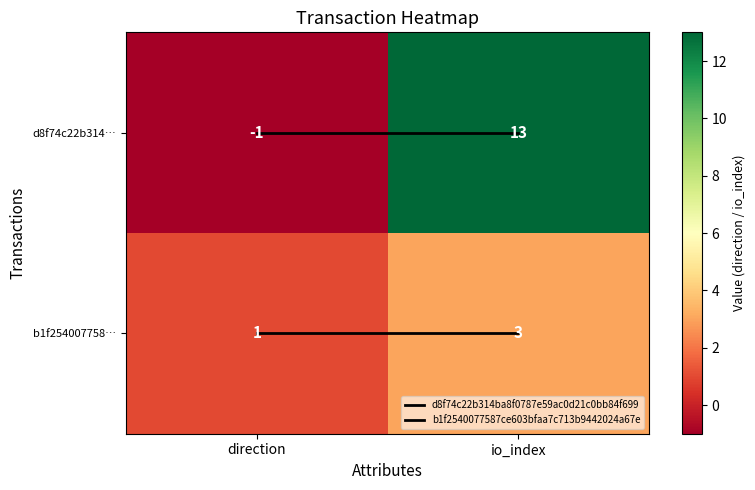

How many data points in d8f74c22b314… are less than 13?

1